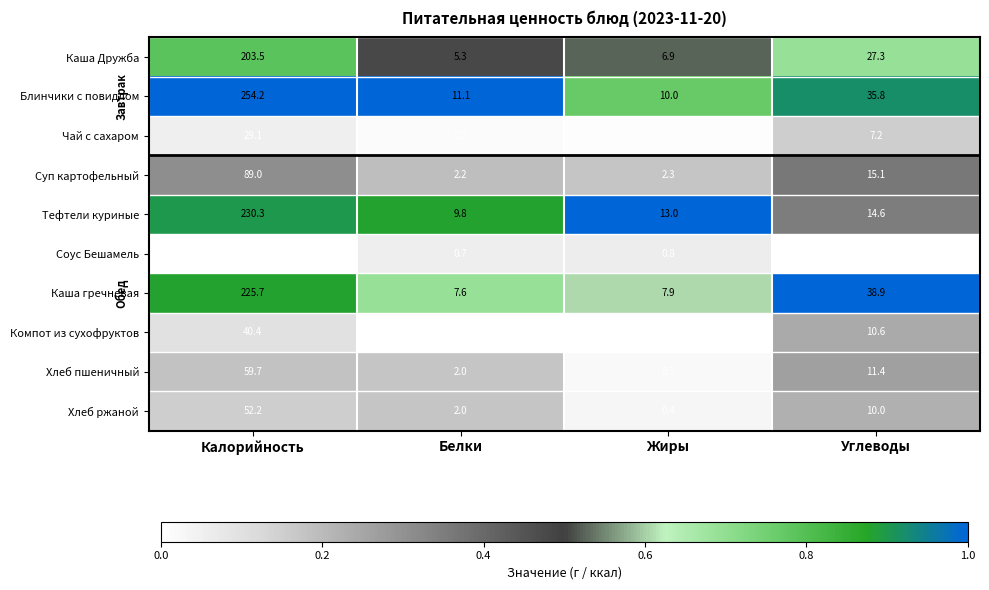

Rank the series at Жиры from highest to lowest value.

Тефтели куриные, Блинчики с повидлом, Каша гречневая, Каша Дружба, Суп картофельный, Соус Бешамель, Хлеб ржаной, Хлеб пшеничный, Чай с сахаром, Компот из сухофруктов